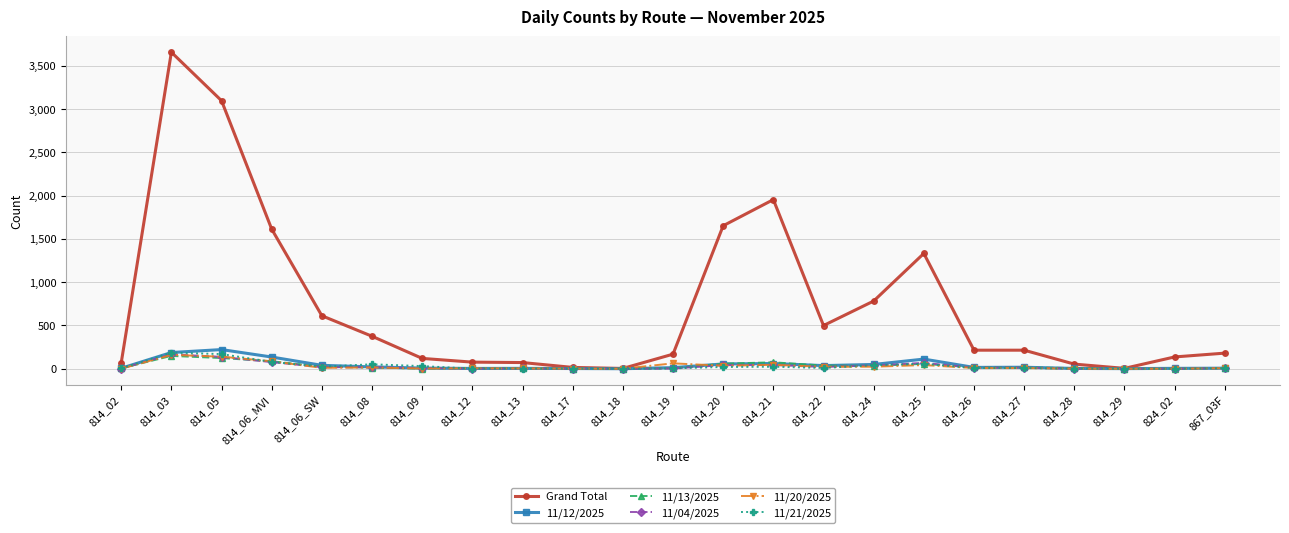

Which series has the largest total across all categories?

Grand Total